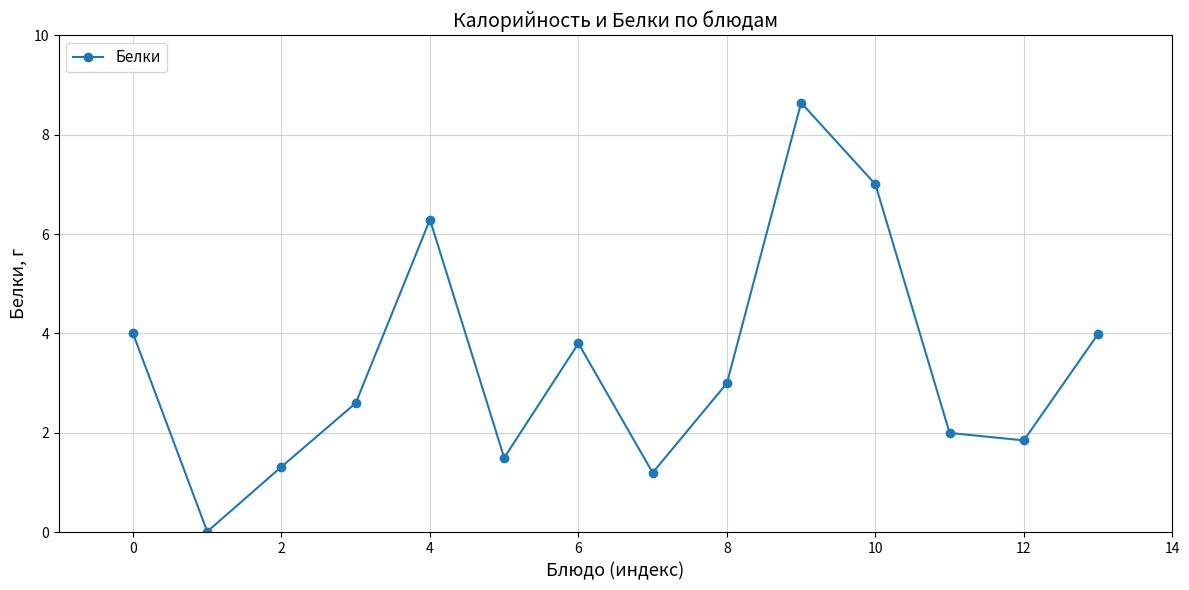

What is the sum of all values?

47.2